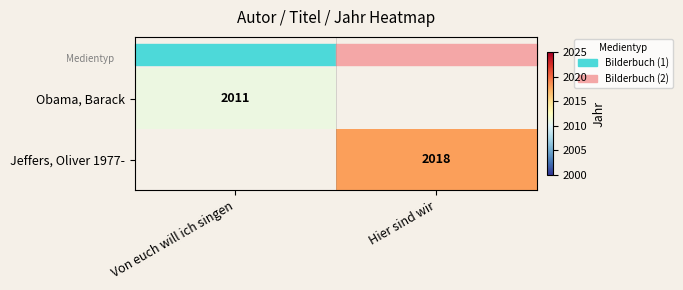

How many values in Obama, Barack are above zero?

1